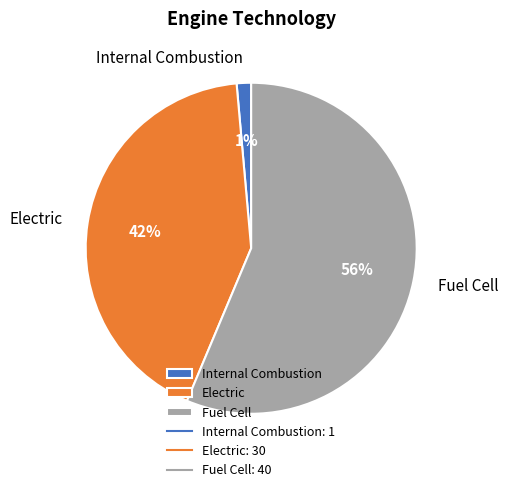

True or false: Internal Combustion accounts for 11% of the total.

False